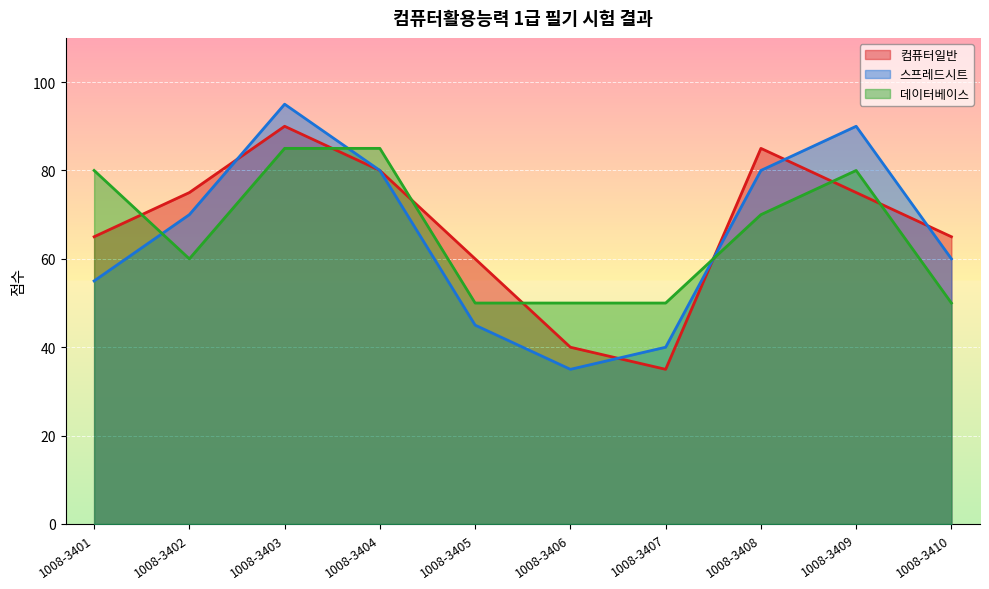

Count the number of data series in this chart.

3